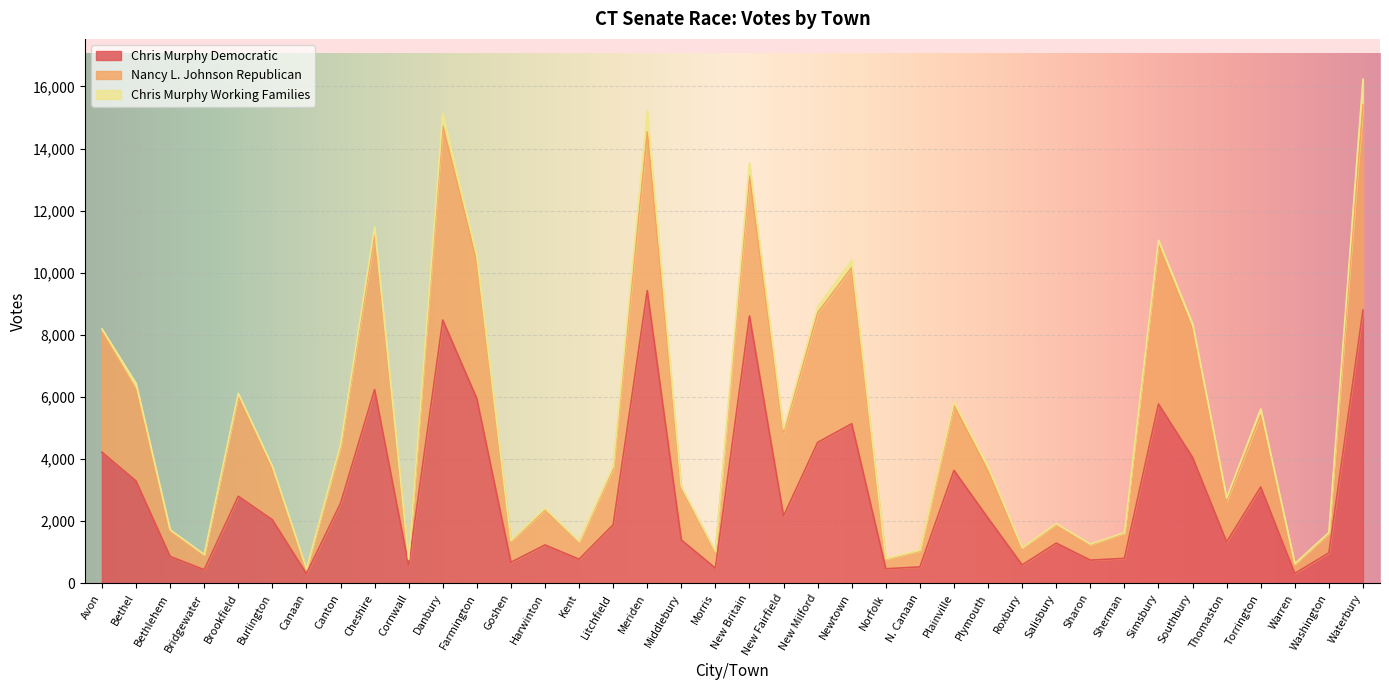

What is the label of the 36th point from the left?

Warren